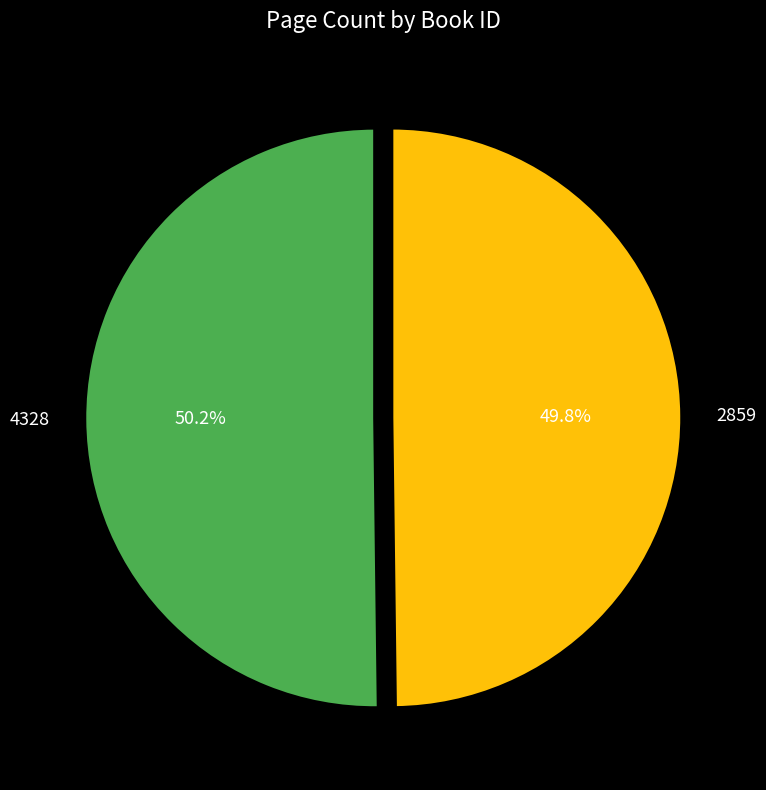

What is the total percentage of 4328 and 2859?

100.0%